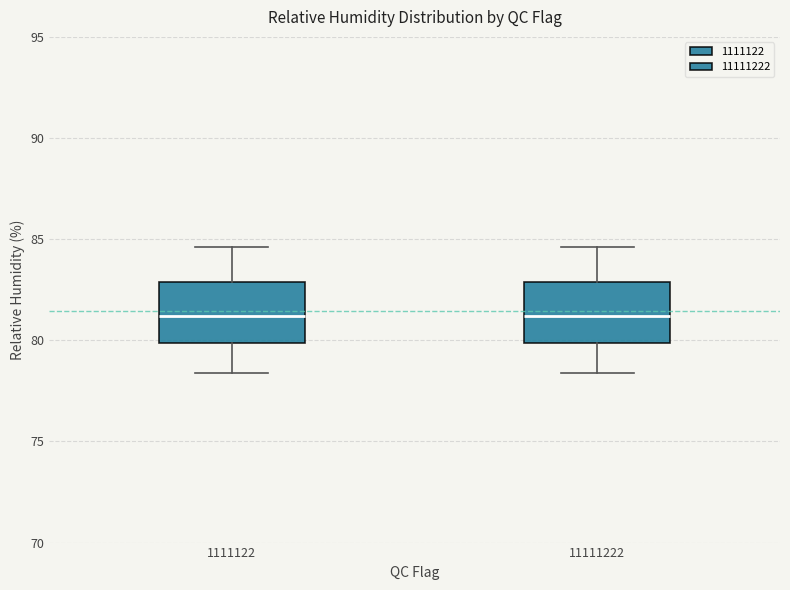

Where is the upper edge of the box at x = 11111222 on the y-axis? The values are not printed on the chart, so give them approximately, as read against the axis.

83.0